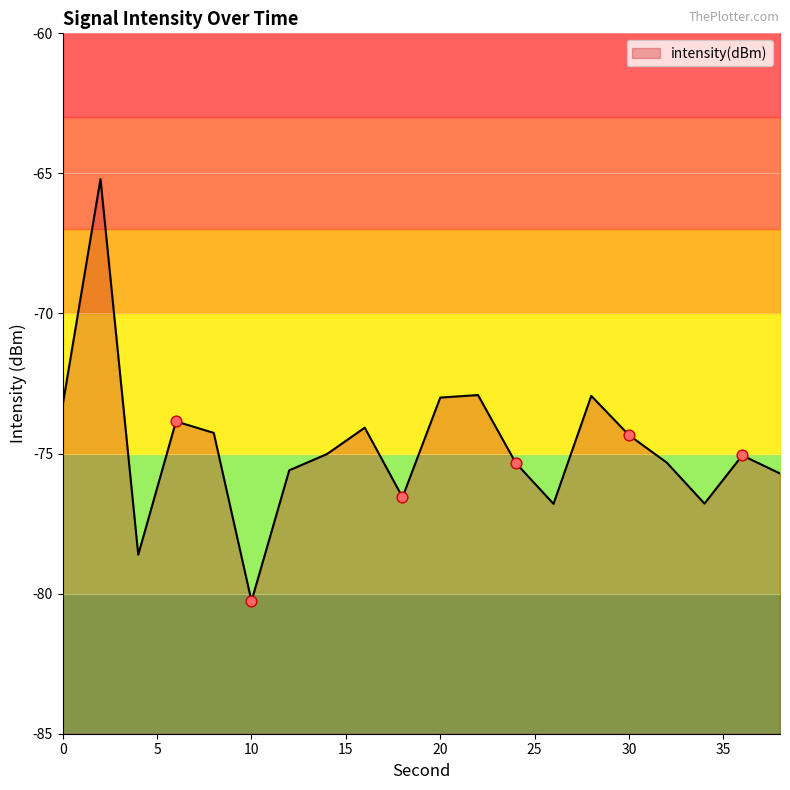

Between 18 and 36, which is larger?

36